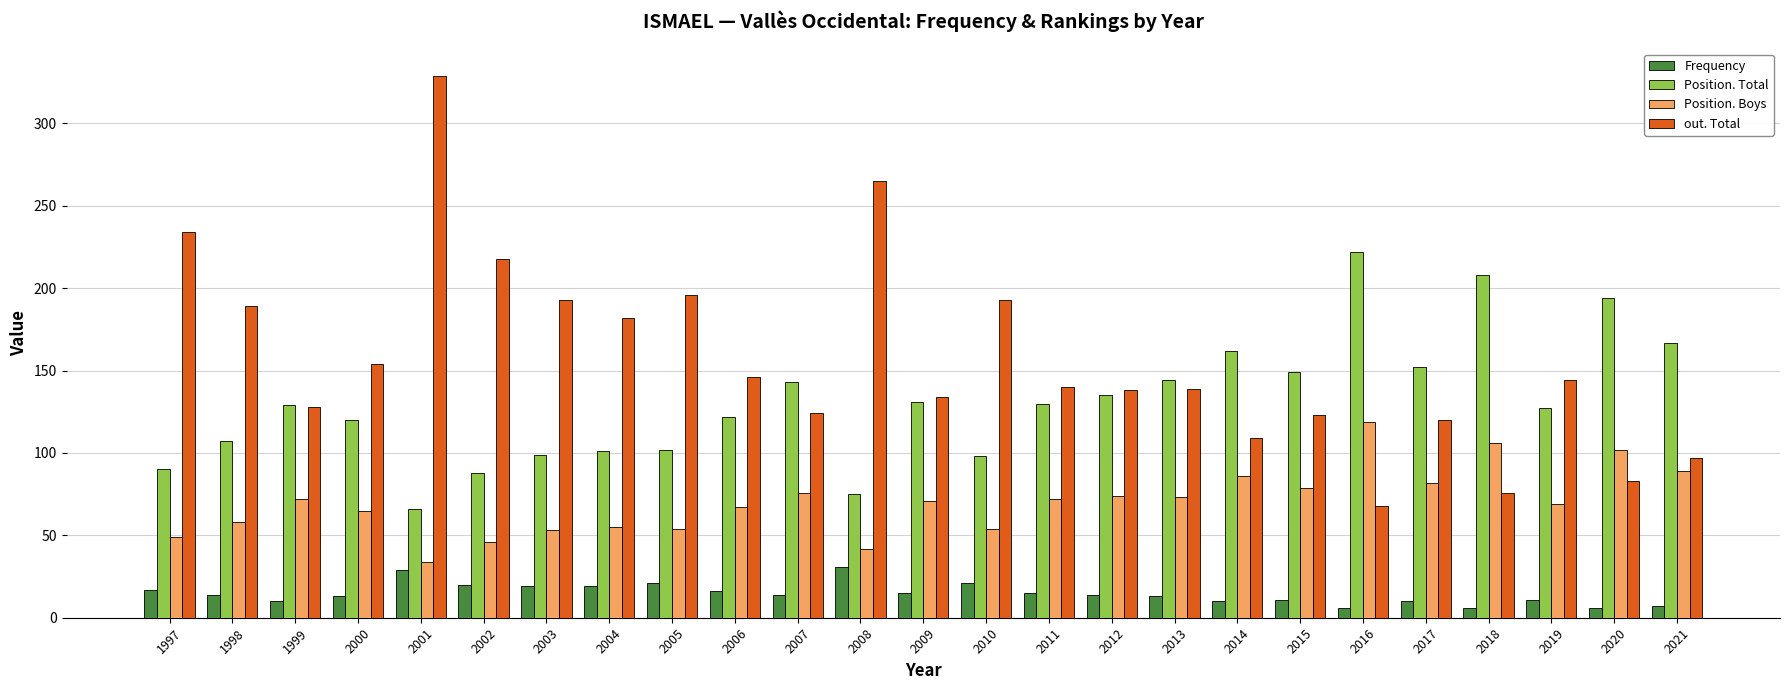

Which series has the largest total across all categories?

out. Total